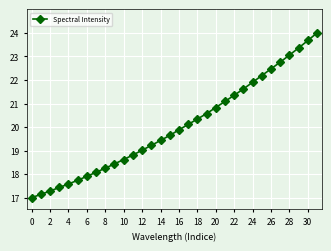

What is the minimum value shown in the chart?

17.0